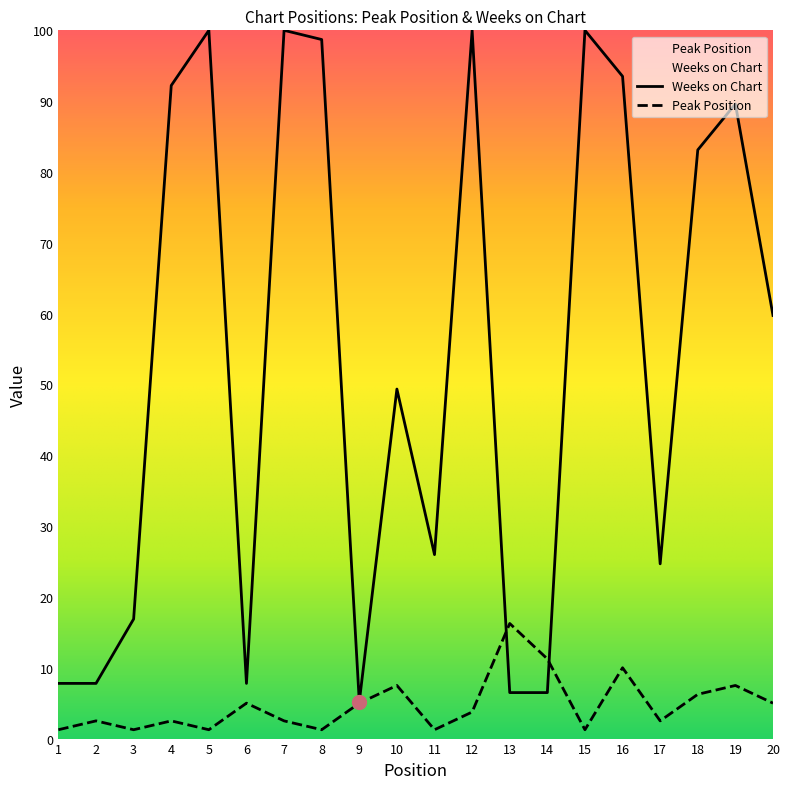

List the series in order of their overall mean, lowest first.

Peak Position, Weeks on Chart